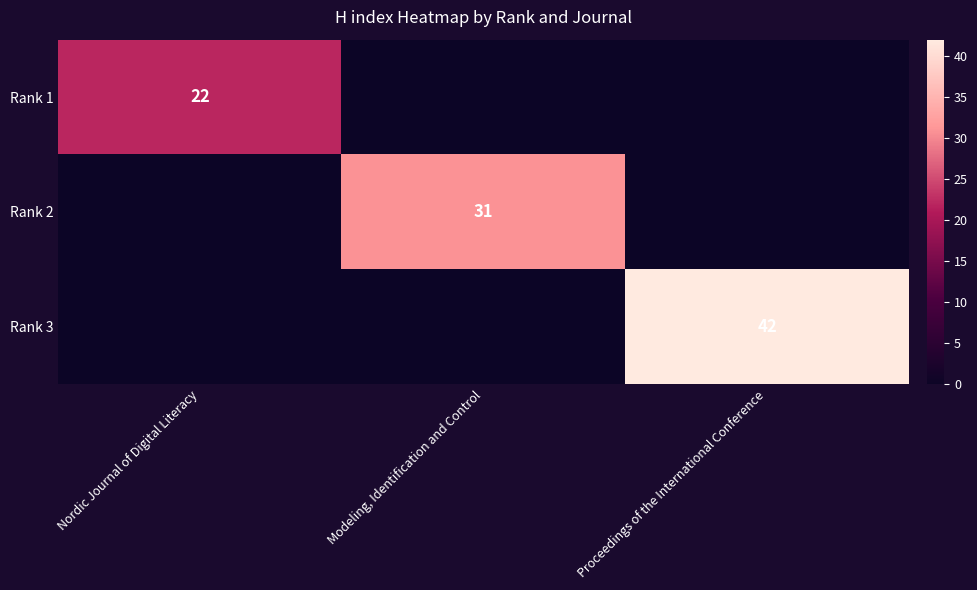

The Rank 1 series shows 38 at Nordic Journal of Digital Literacy. True or false?

False